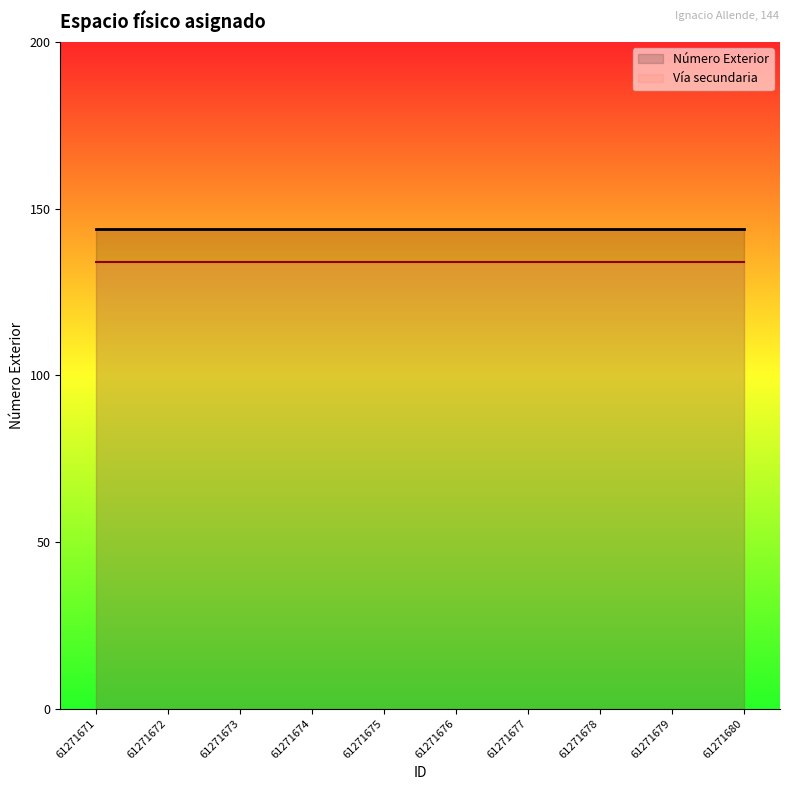

What is the highest value of the Vía secundaria series?

134